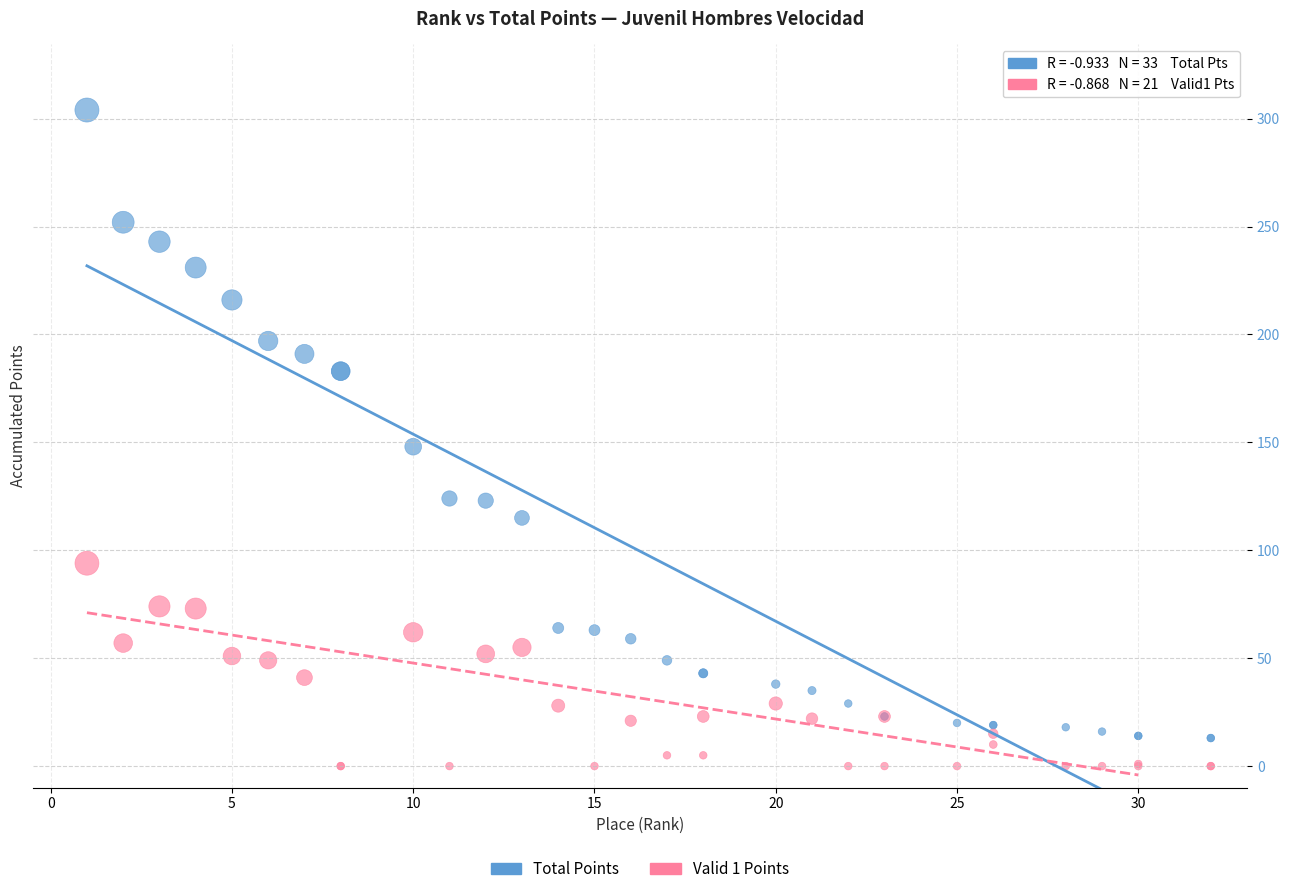

What are all the series names shown in the legend?

Total Points, Valid 1 Points